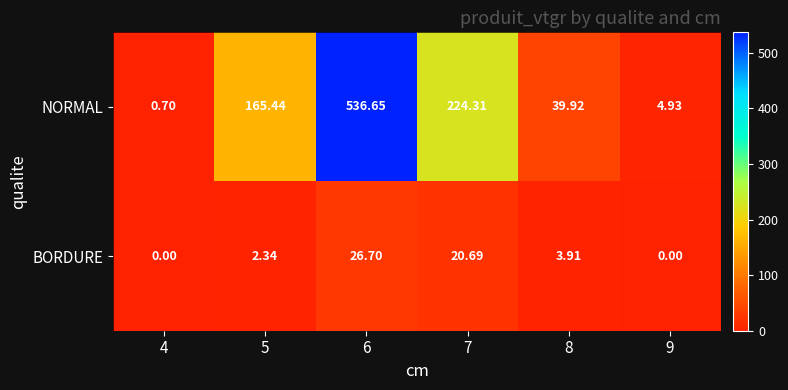

How many categories are shown in the chart?

6